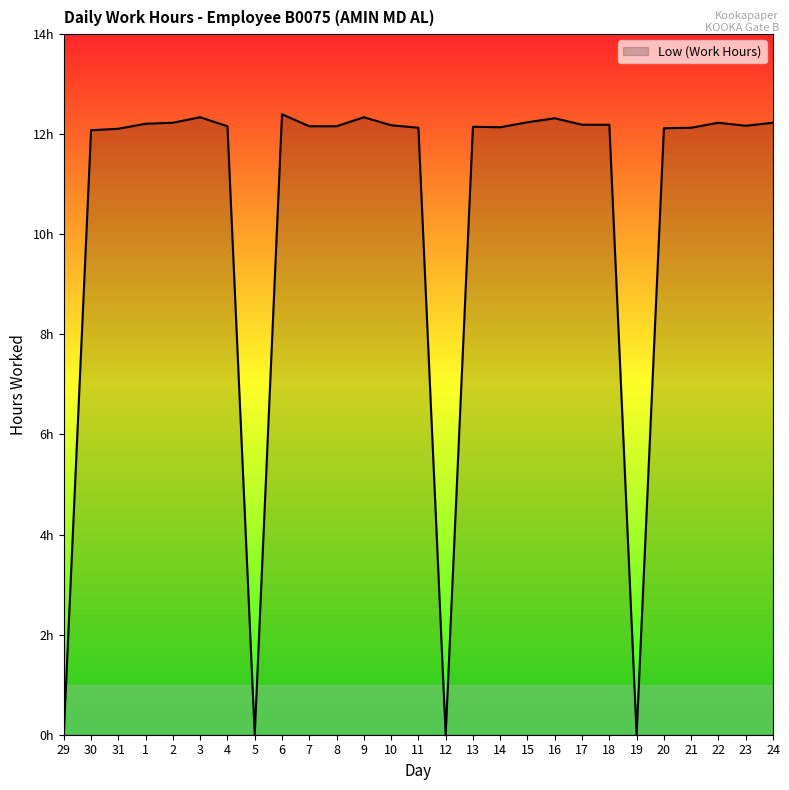

List the labels in order of value, largest first.

6, 3, 9, 16, 15, 2, 22, 24, 1, 17, 18, 10, 23, 4, 7, 8, 13, 14, 11, 21, 20, 31, 30, 29, 5, 12, 19